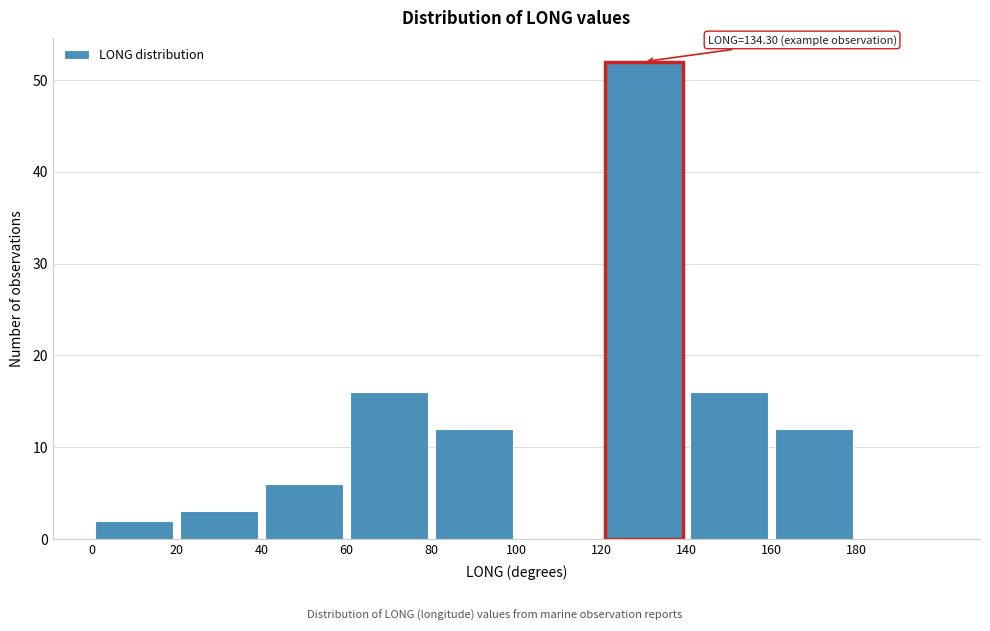

Which range on the x-axis has the tallest bar?

120 to 140